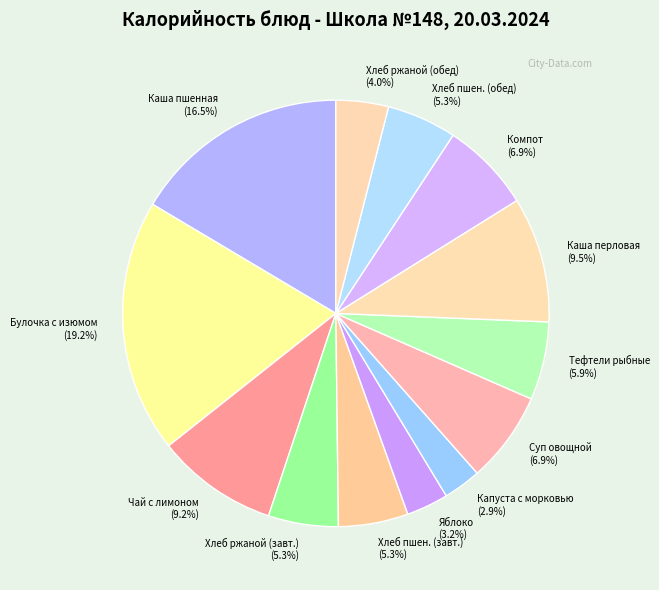

Approximately how many times larger is the value at Яблоко compared to Хлеб пшен. (обед)?

0.6